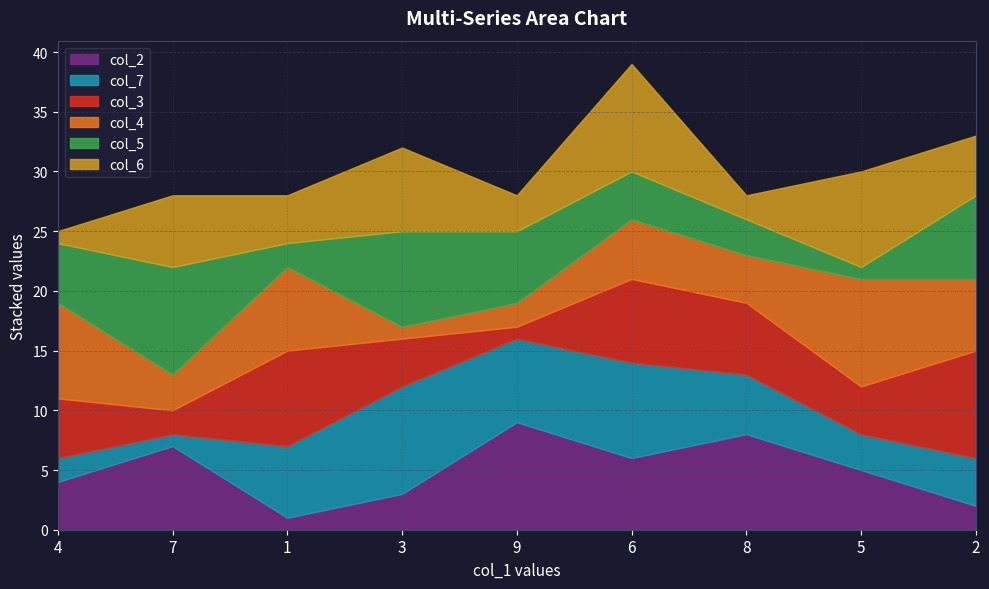

What is the highest value of the col_5 series?

9